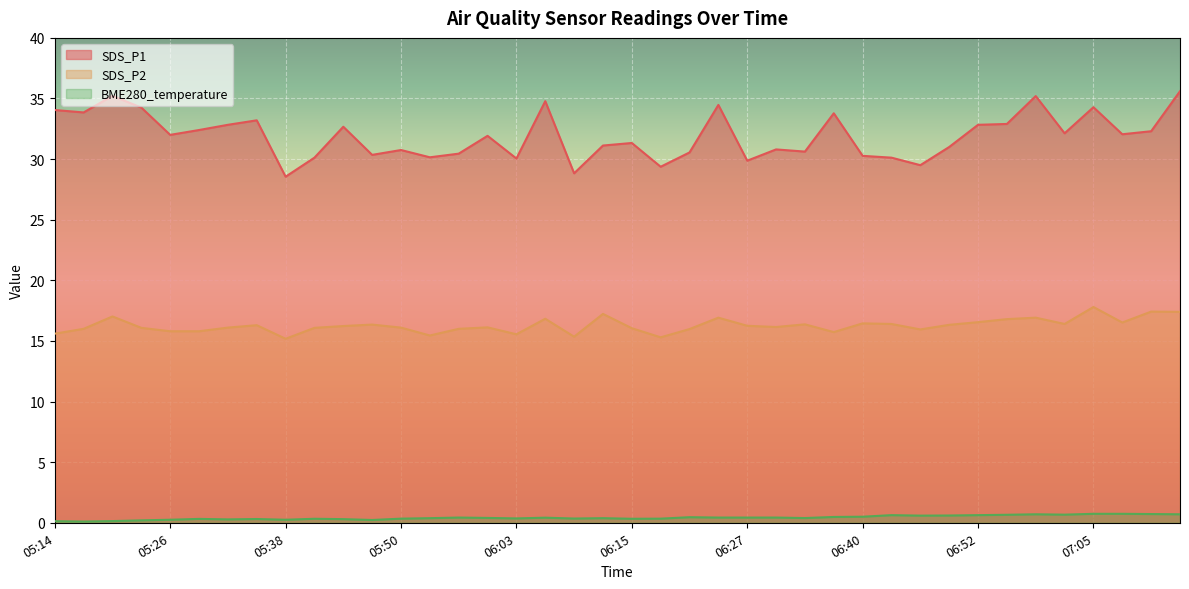

How many distinct data groups are displayed?

3